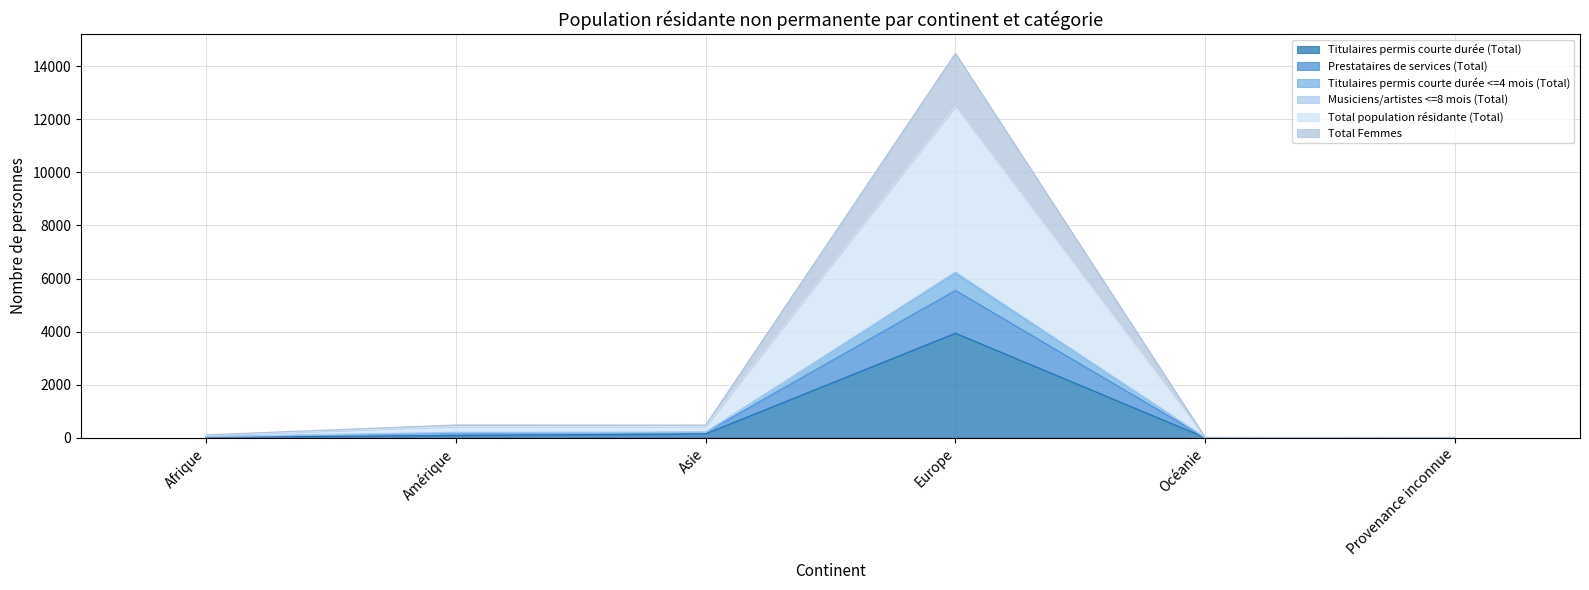

At which category is the sum across all series the highest?

Europe